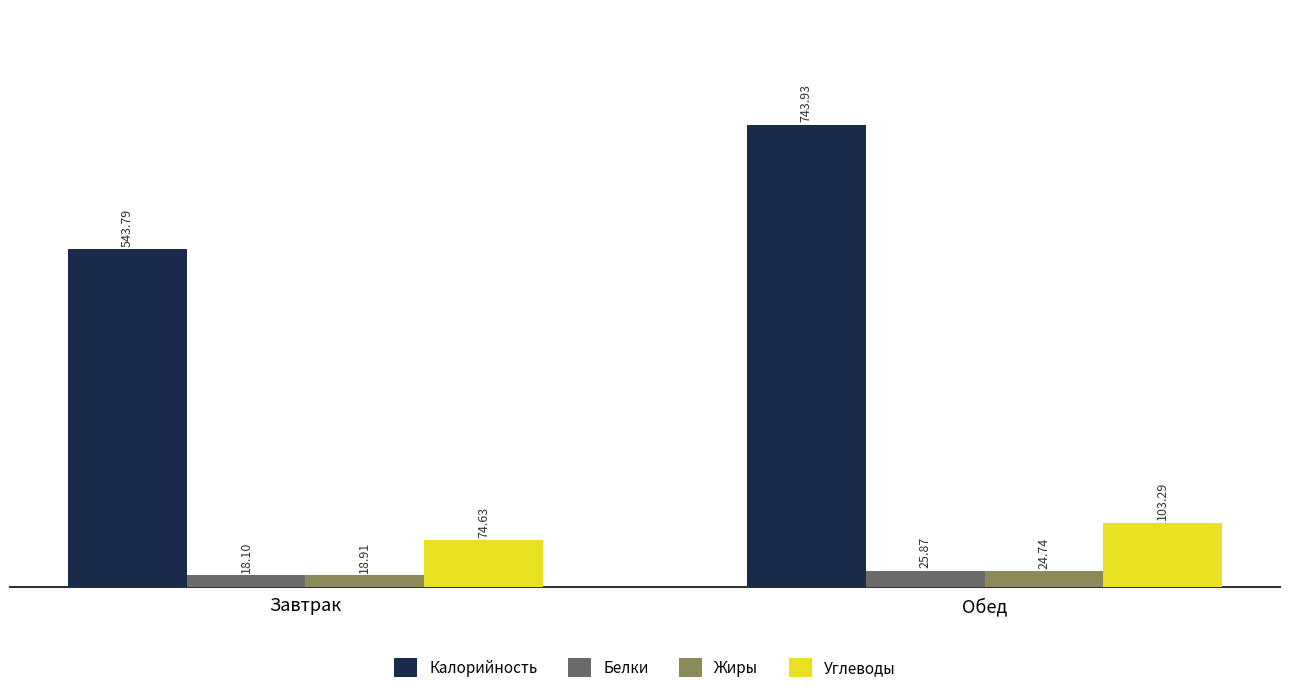

What is the difference between the maximum and minimum values in the Углеводы series?

28.7